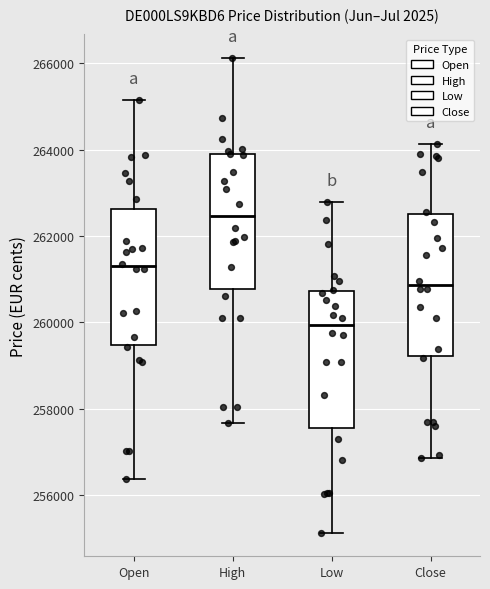

Reading left to right, read every box against the y-axis: the position of its median line, the range the box covers, and the ends of its whiskers. The values are not printed on the chart, so give them approximately, as read against the axis.

Open: median 261200, box 259400 to 262600, whiskers 256400 to 265200
High: median 262400, box 260800 to 263800, whiskers 257600 to 266200
Low: median 260000, box 257600 to 260800, whiskers 255200 to 262800
Close: median 260800, box 259200 to 262600, whiskers 256800 to 264200